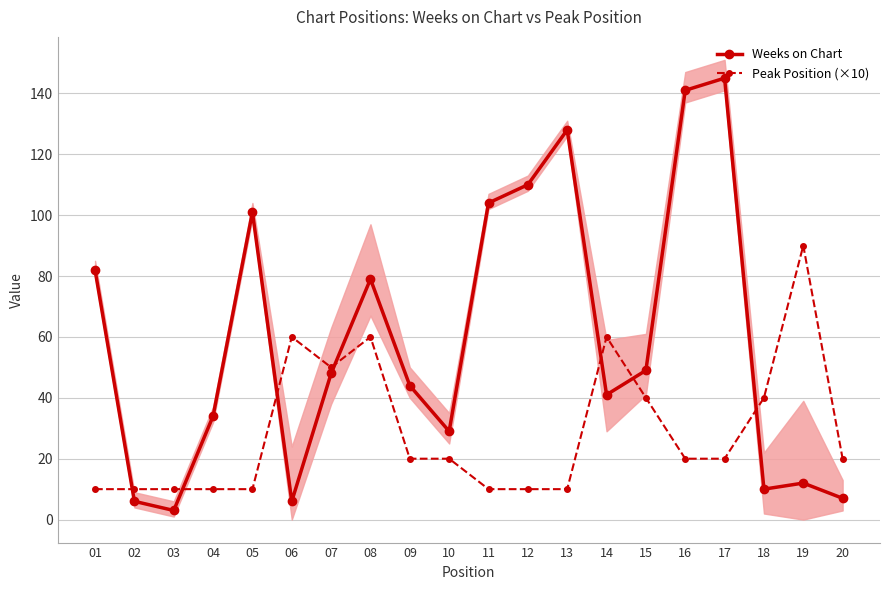

Between 04 and 03, which is larger?

04